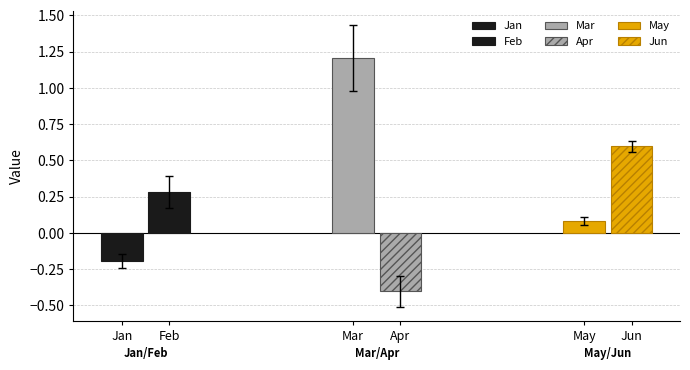

Read the May value at pct45.

0.1